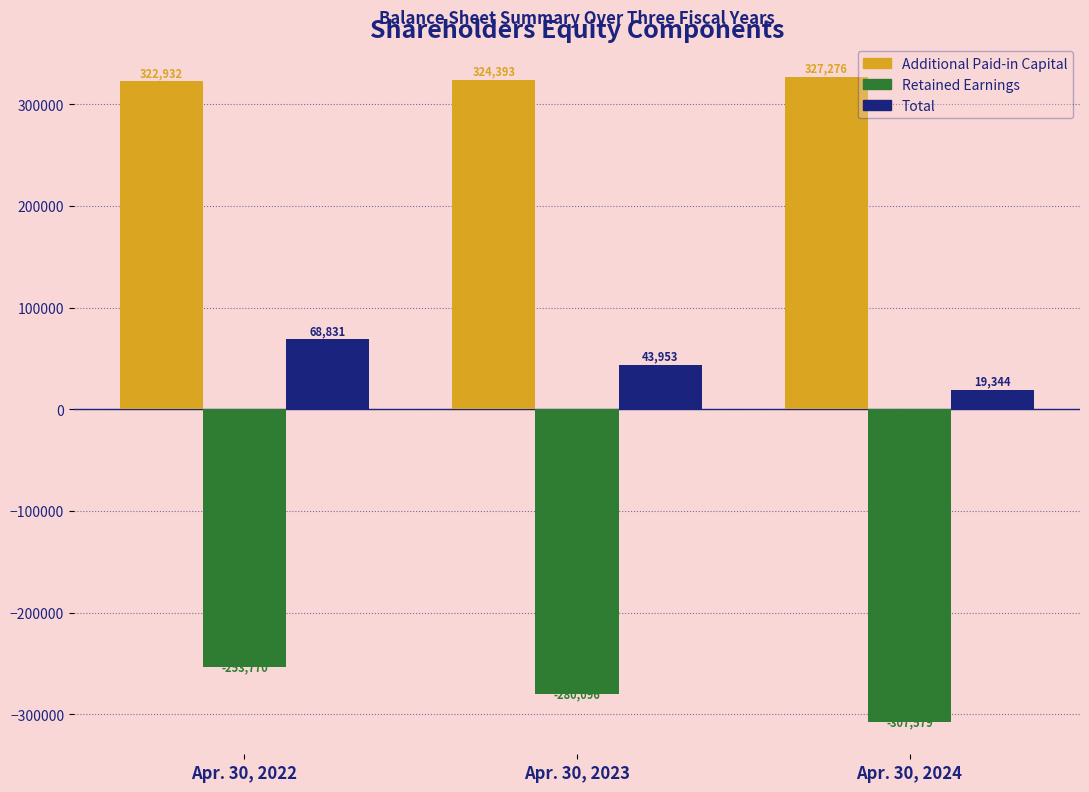

What is the sum of all Total values?

132128